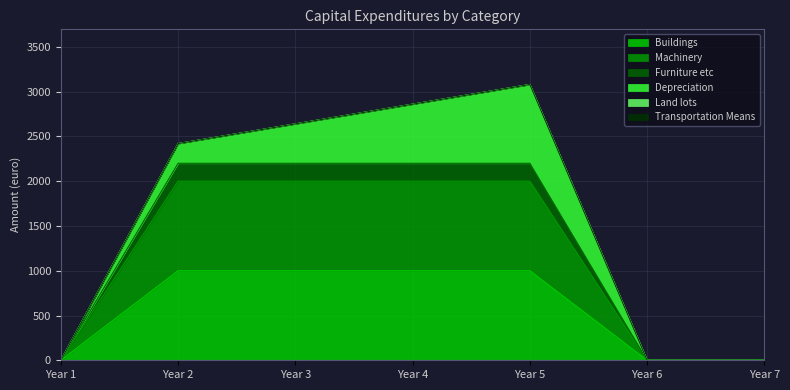

True or false: Buildings has more than 2 interior local peaks.

False